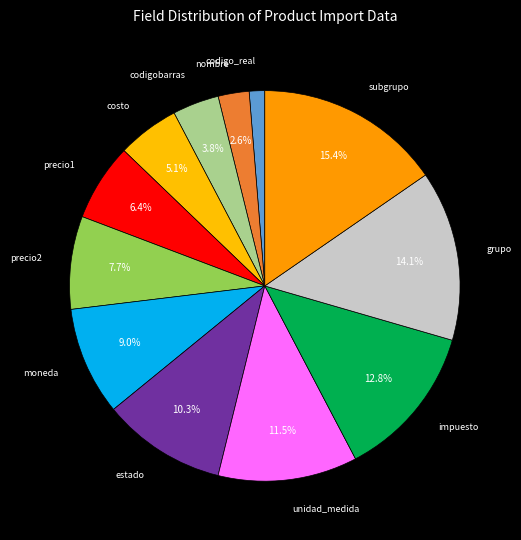

Rank the categories by value from highest to lowest.

subgrupo, grupo, impuesto, unidad_medida, estado, moneda, precio2, precio1, costo, codigobarras, nombre, codigo_real